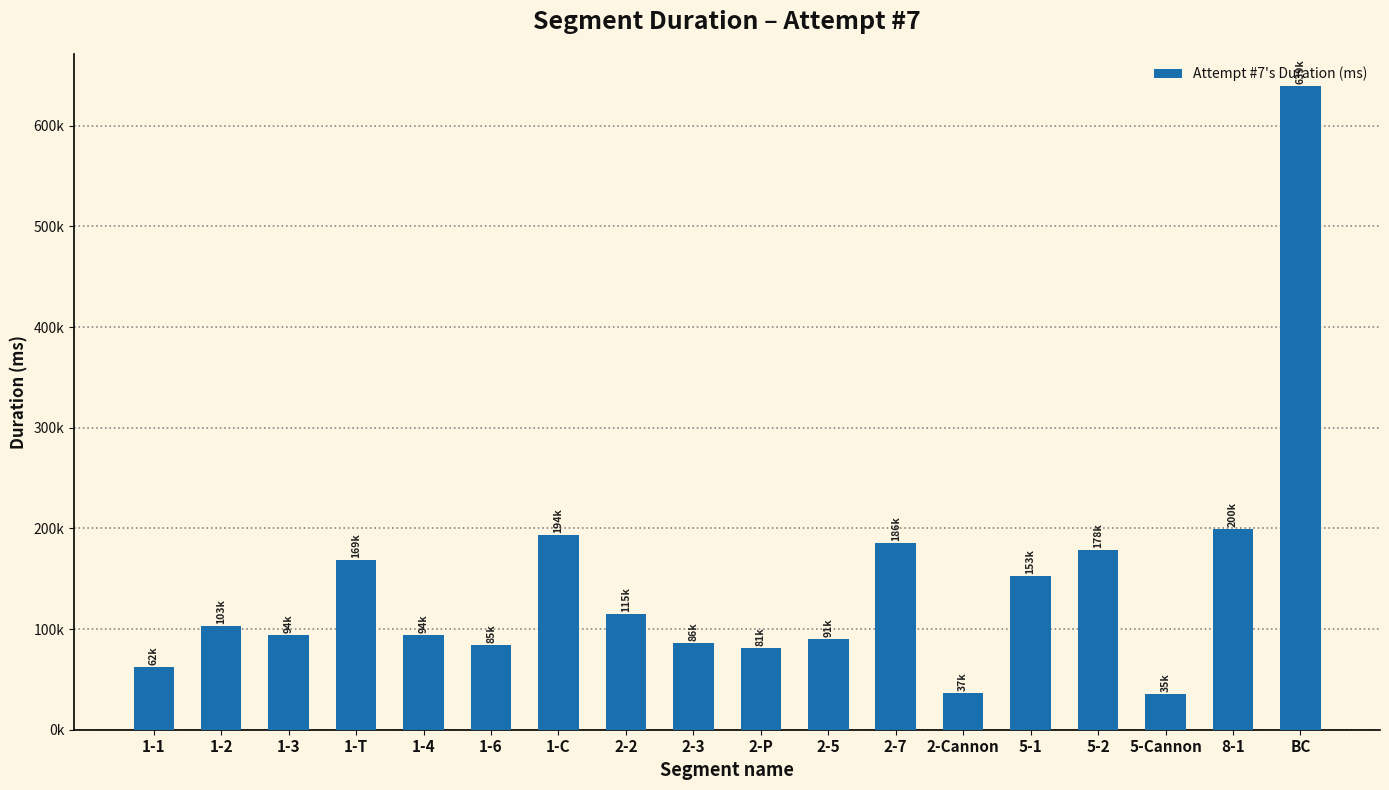

Does the chart contain any negative values?

No